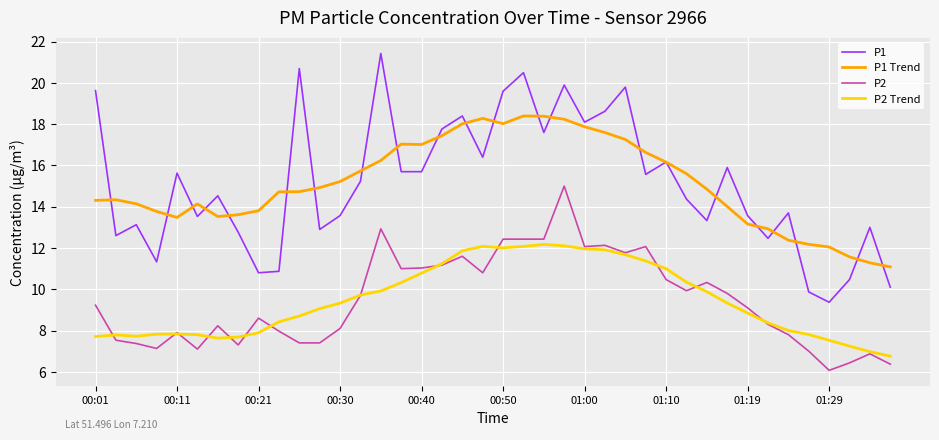

Which series has the widest spread of values?

P1